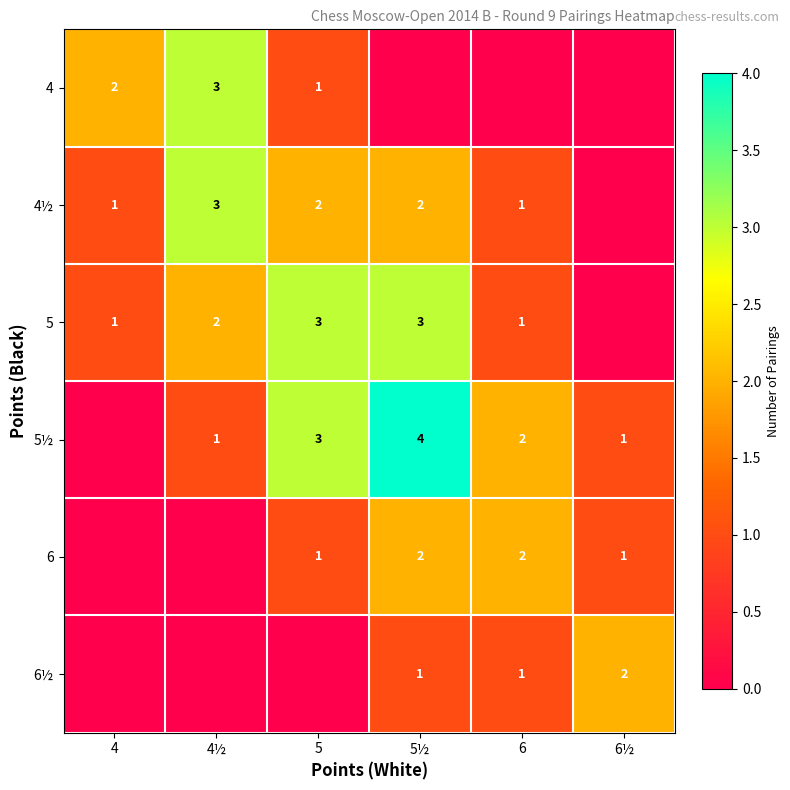

Is it true that 4 equals 1 at 5?

True